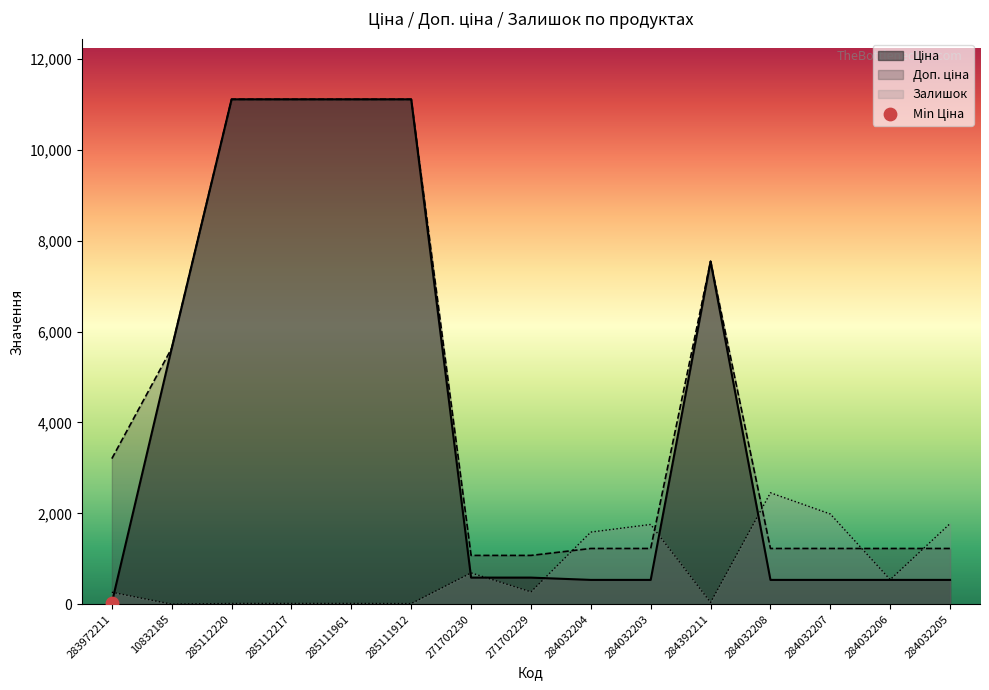

What are all the series names shown in the legend?

Ціна, Доп. ціна, Залишок